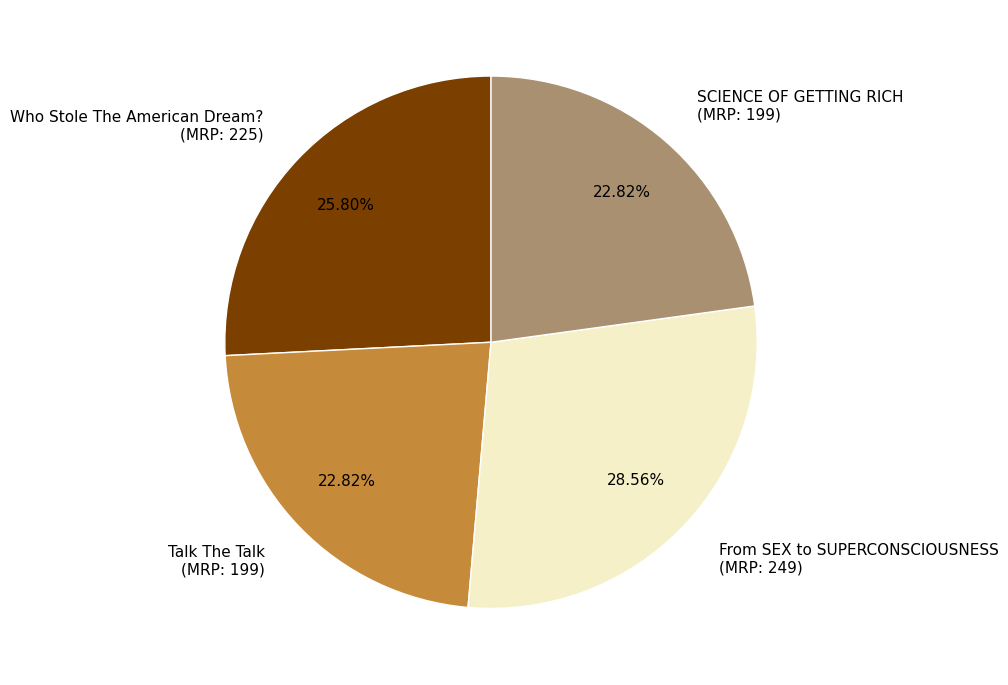

How many segments does this pie chart have?

4